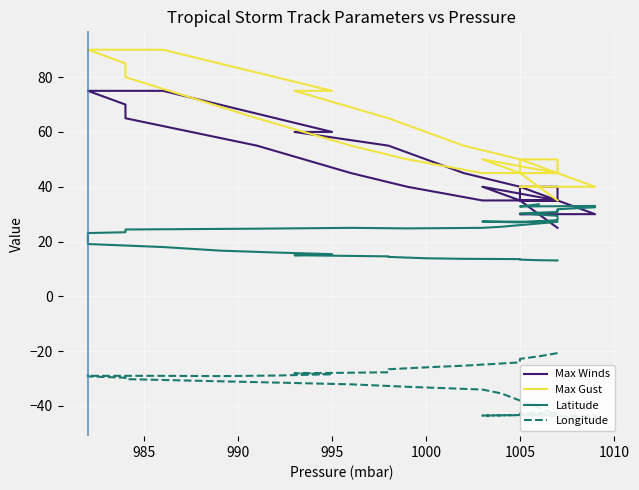

True or false: Latitude and Max Winds intersect in this chart.

True